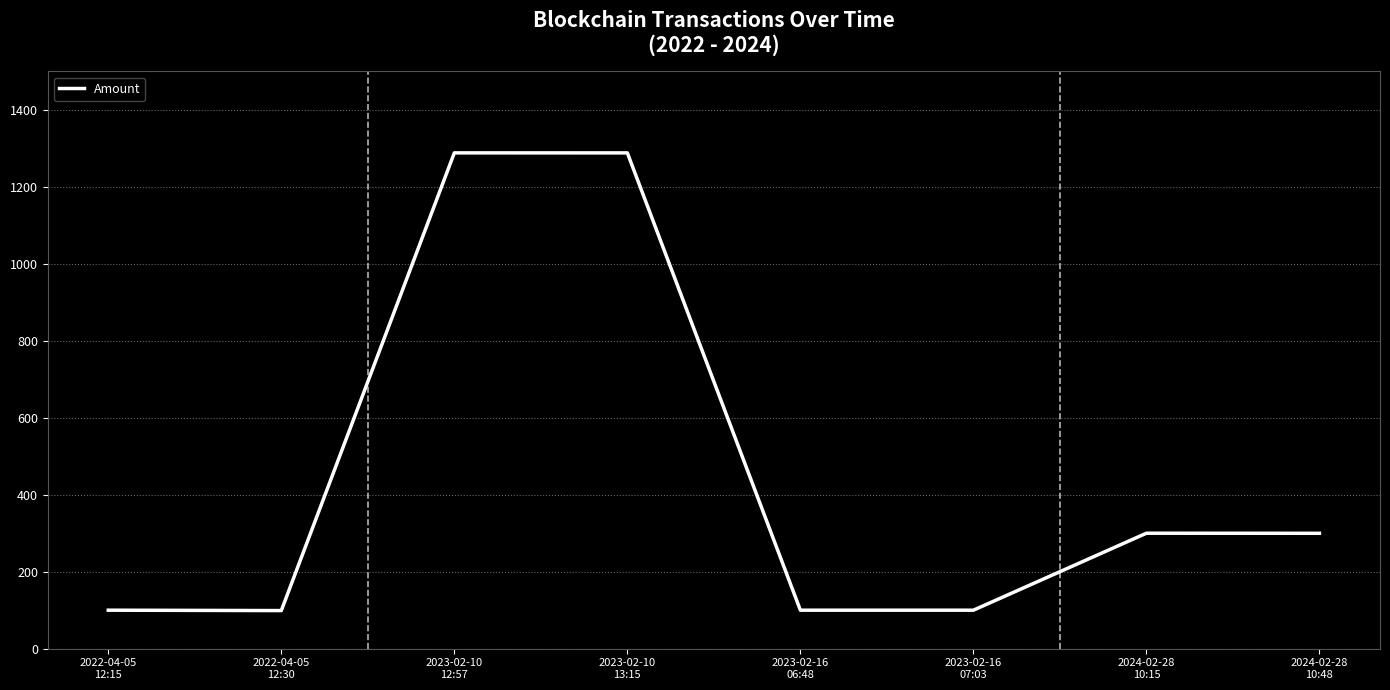

What is the minimum value shown in the chart?

99.0